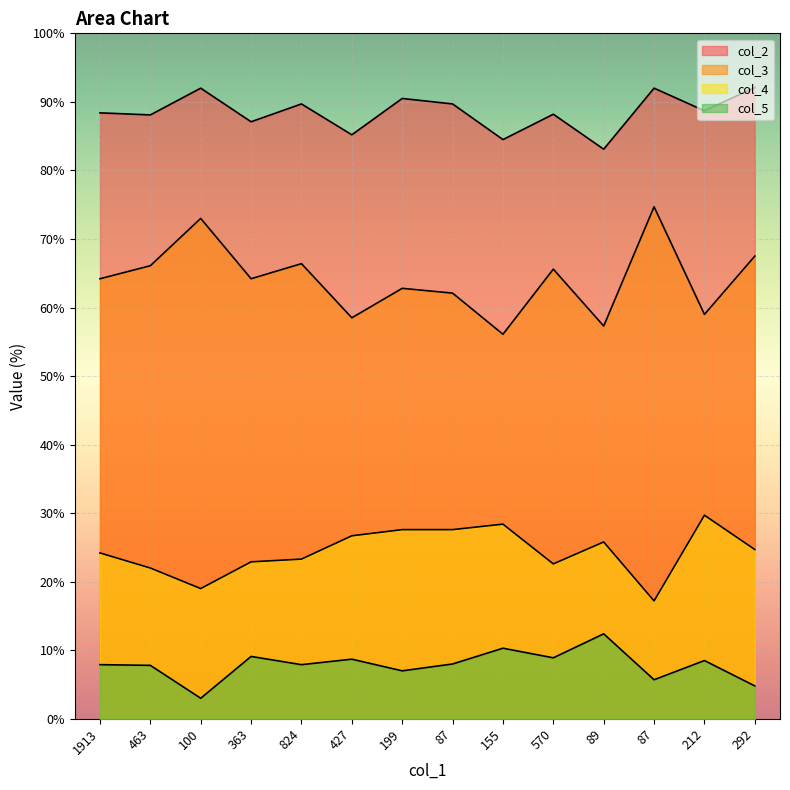

True or false: col_2 and col_4 intersect in this chart.

False